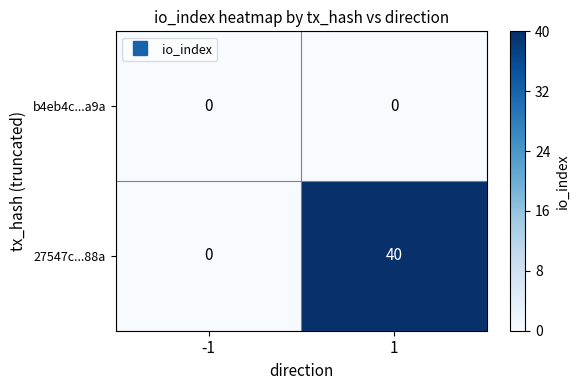

The 27547c...88a series shows 8 at 1. True or false?

False